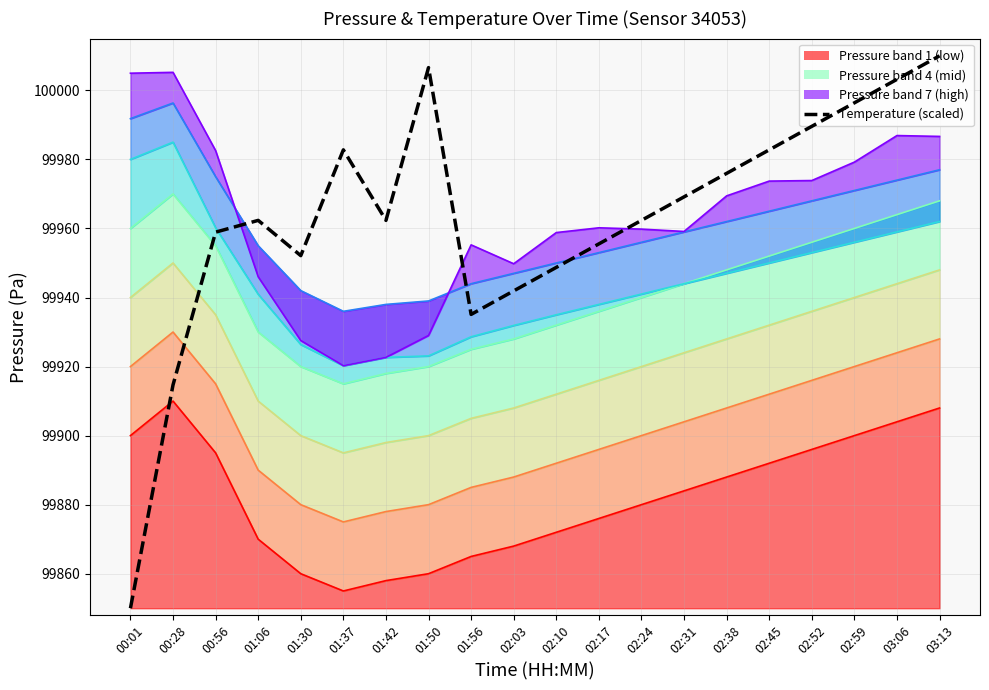

Rank the categories by value from highest to lowest.

03:13, 01:50, 03:06, 02:59, 02:52, 01:37, 02:45, 02:38, 02:31, 01:06, 01:42, 02:24, 00:56, 02:17, 01:30, 02:10, 02:03, 01:56, 00:28, 00:01